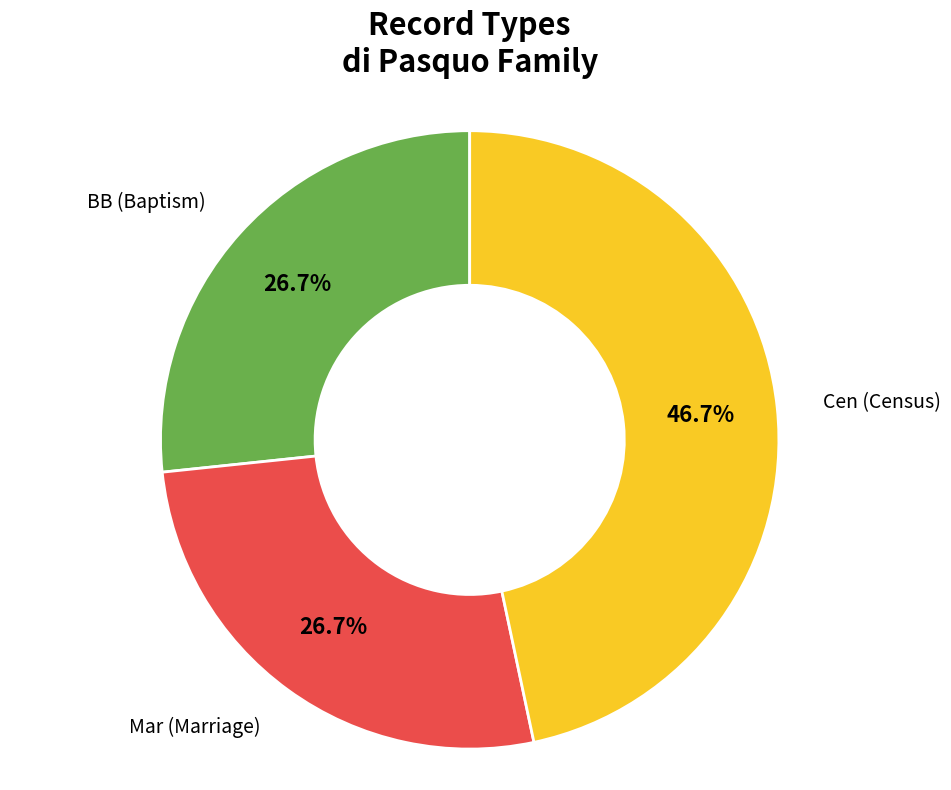

Is there a majority slice in this chart?

No